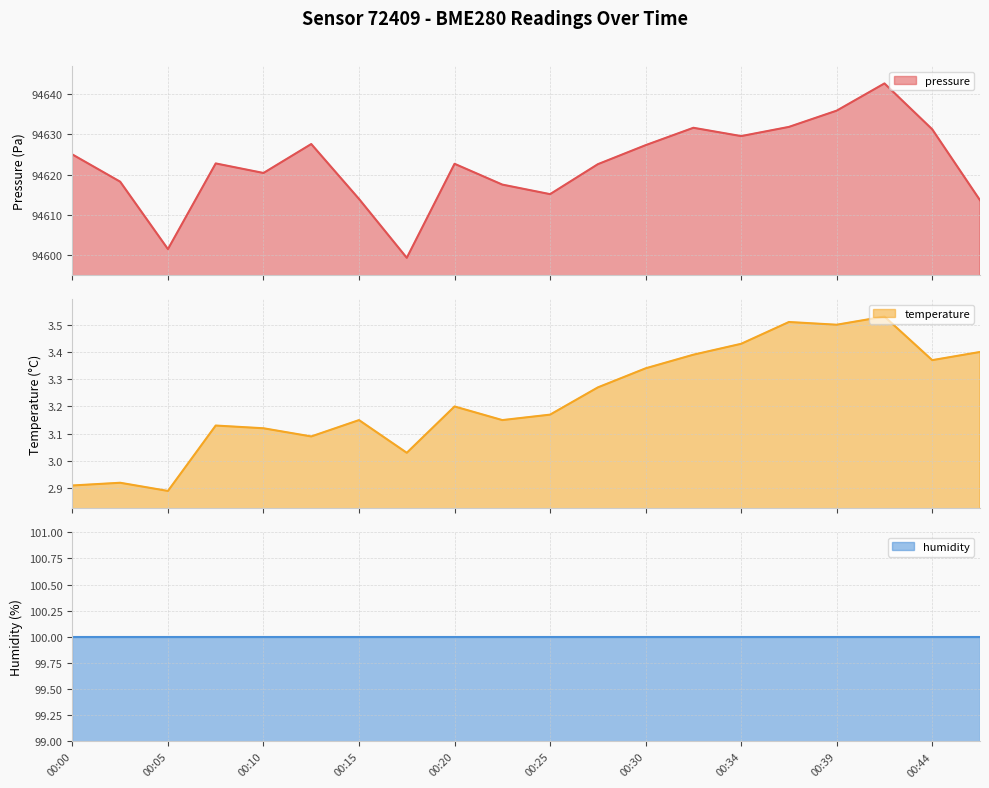

What position from the right is 00:30?

8